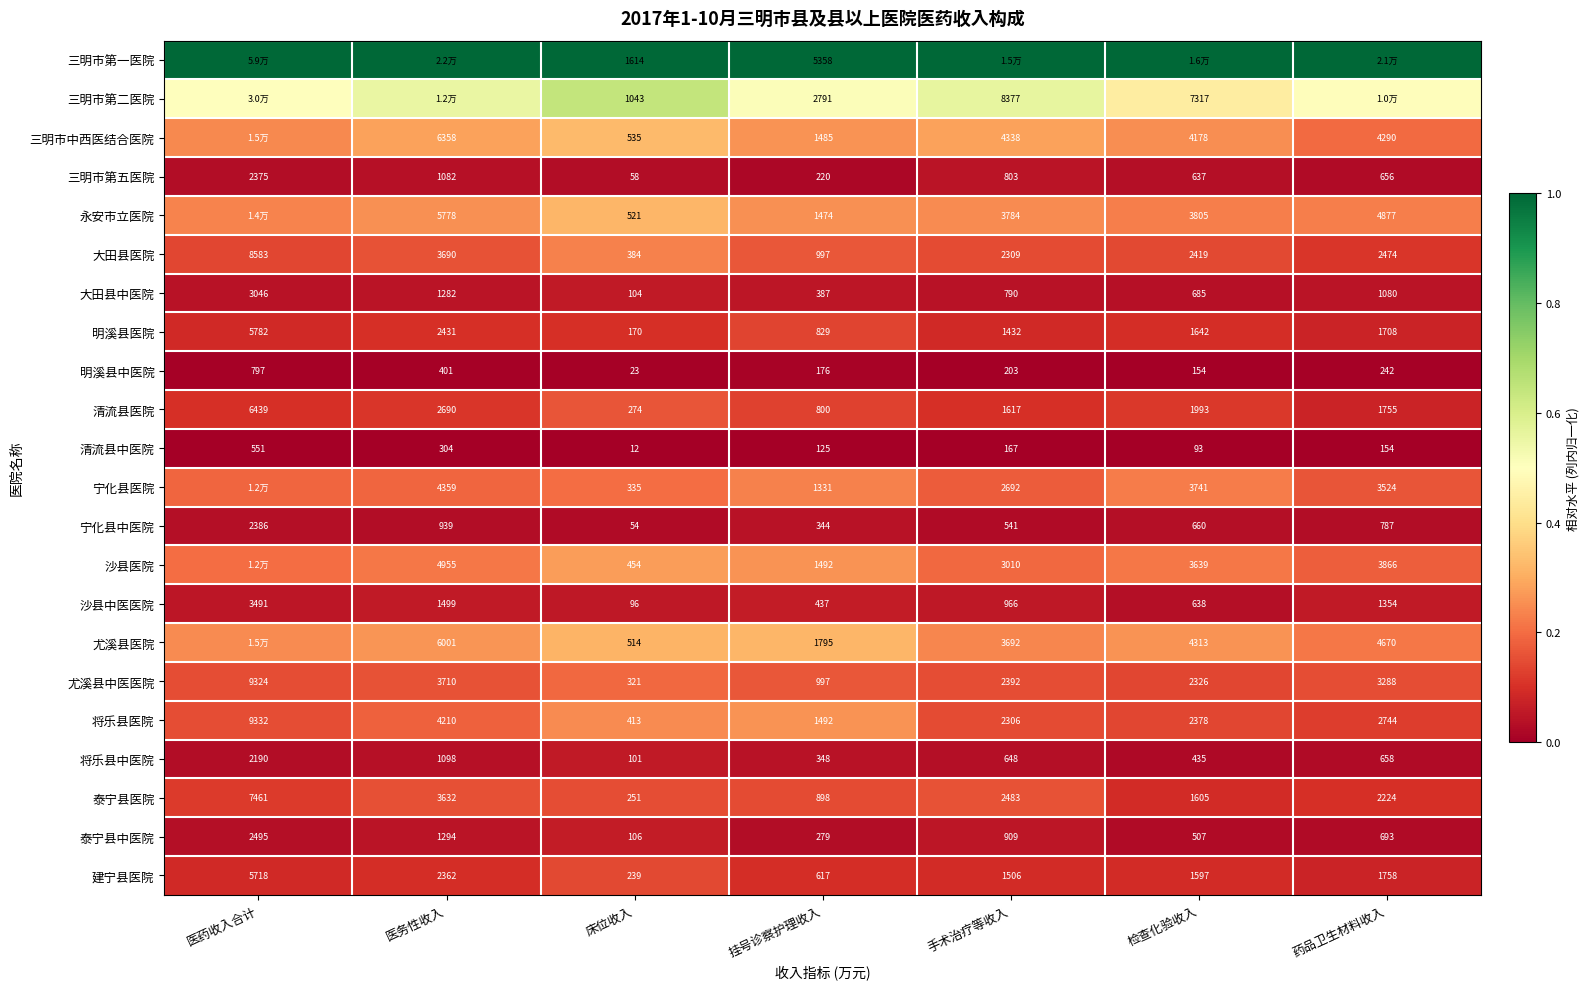

At which label does 清流县医院 reach its peak?

医药收入合计